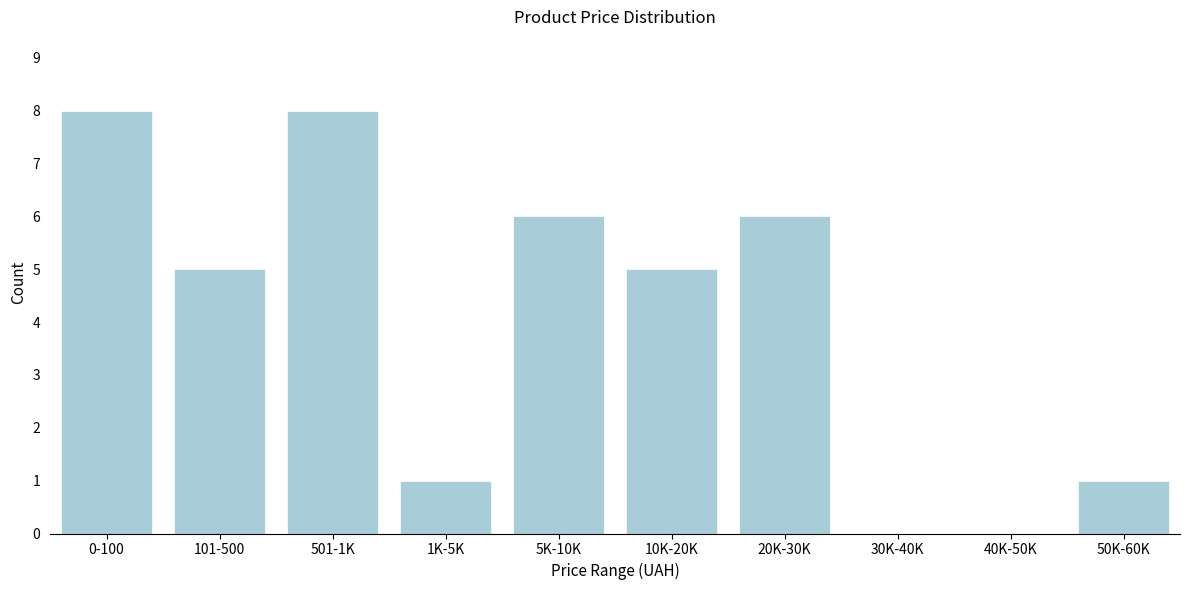

Reading right to left, list all the values displayed in this chart.

50K-60K=1	40K-50K=0	30K-40K=0	20K-30K=6	10K-20K=5	5K-10K=6	1K-5K=1	501-1K=8	101-500=5	0-100=8